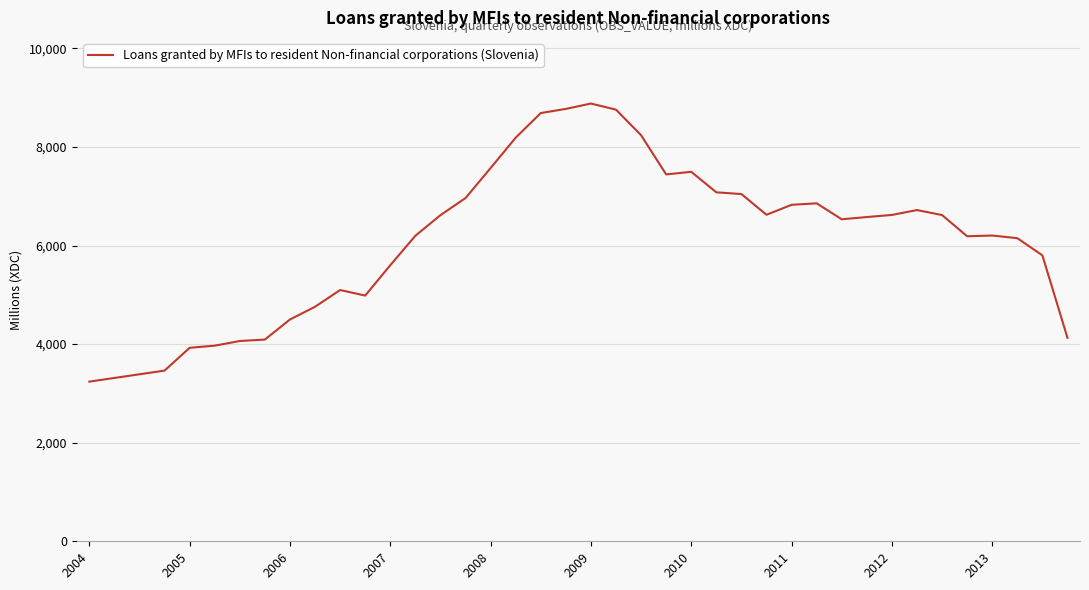

What is the minimum value shown in the chart?

3238.9